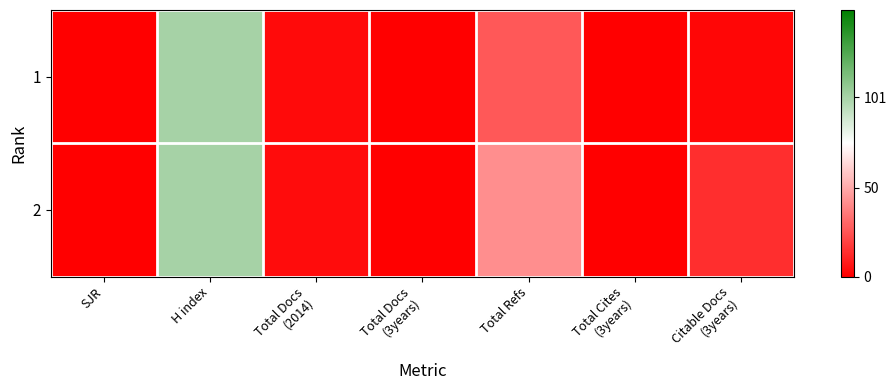

What is the maximum value shown in the chart?

101